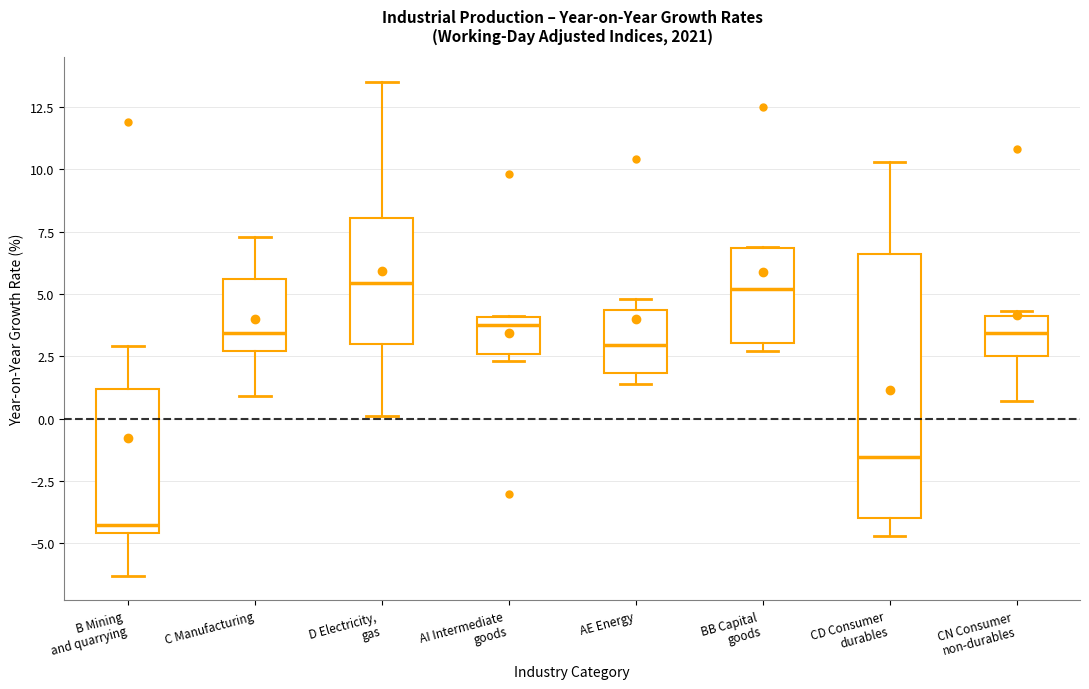

Comparing the boxes themselves (not the whiskers), which one is the tallest?

CD Consumer durables